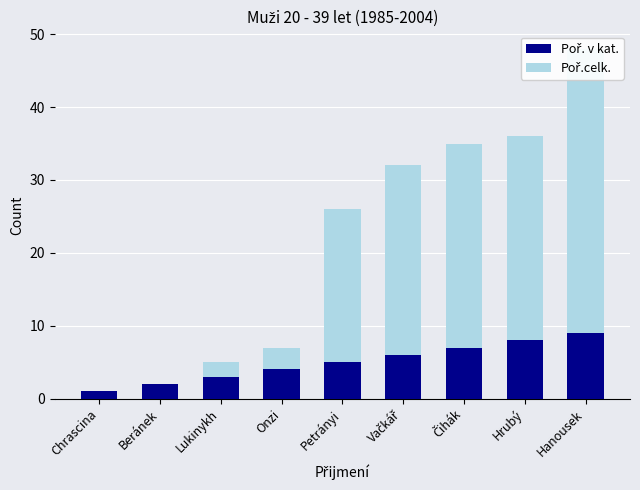

What are all the series names shown in the legend?

Poř. v kat., Poř.celk.